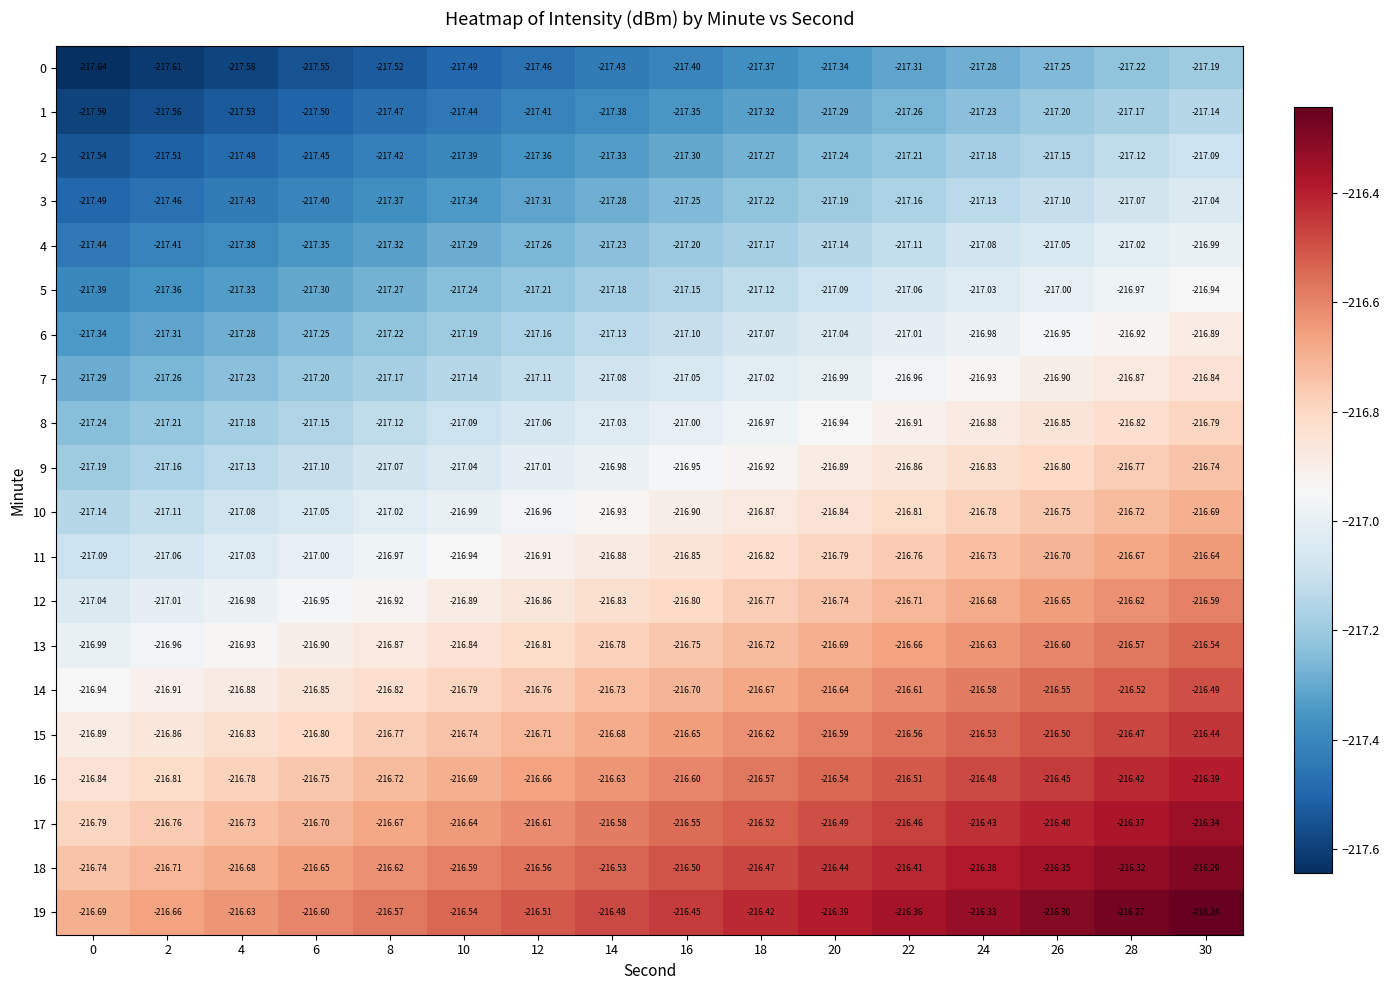

Is the value of 19 at 22 greater than the value of 2 at 2?

Yes